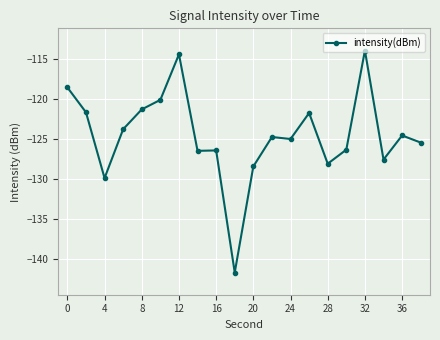

What is the average value?

-124.5